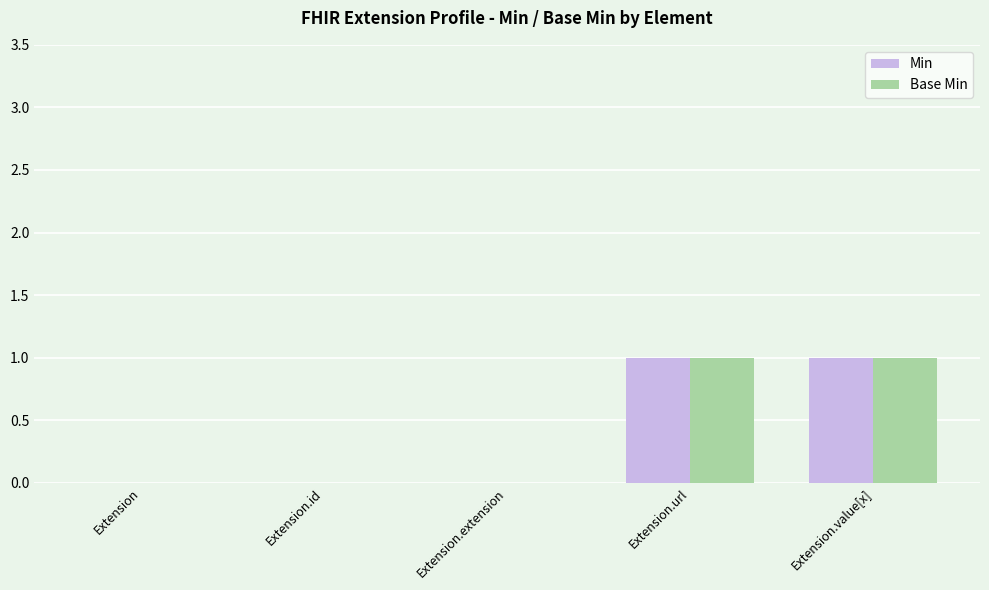

The value of Base Min at Extension.value[x] is 2. True or false?

False